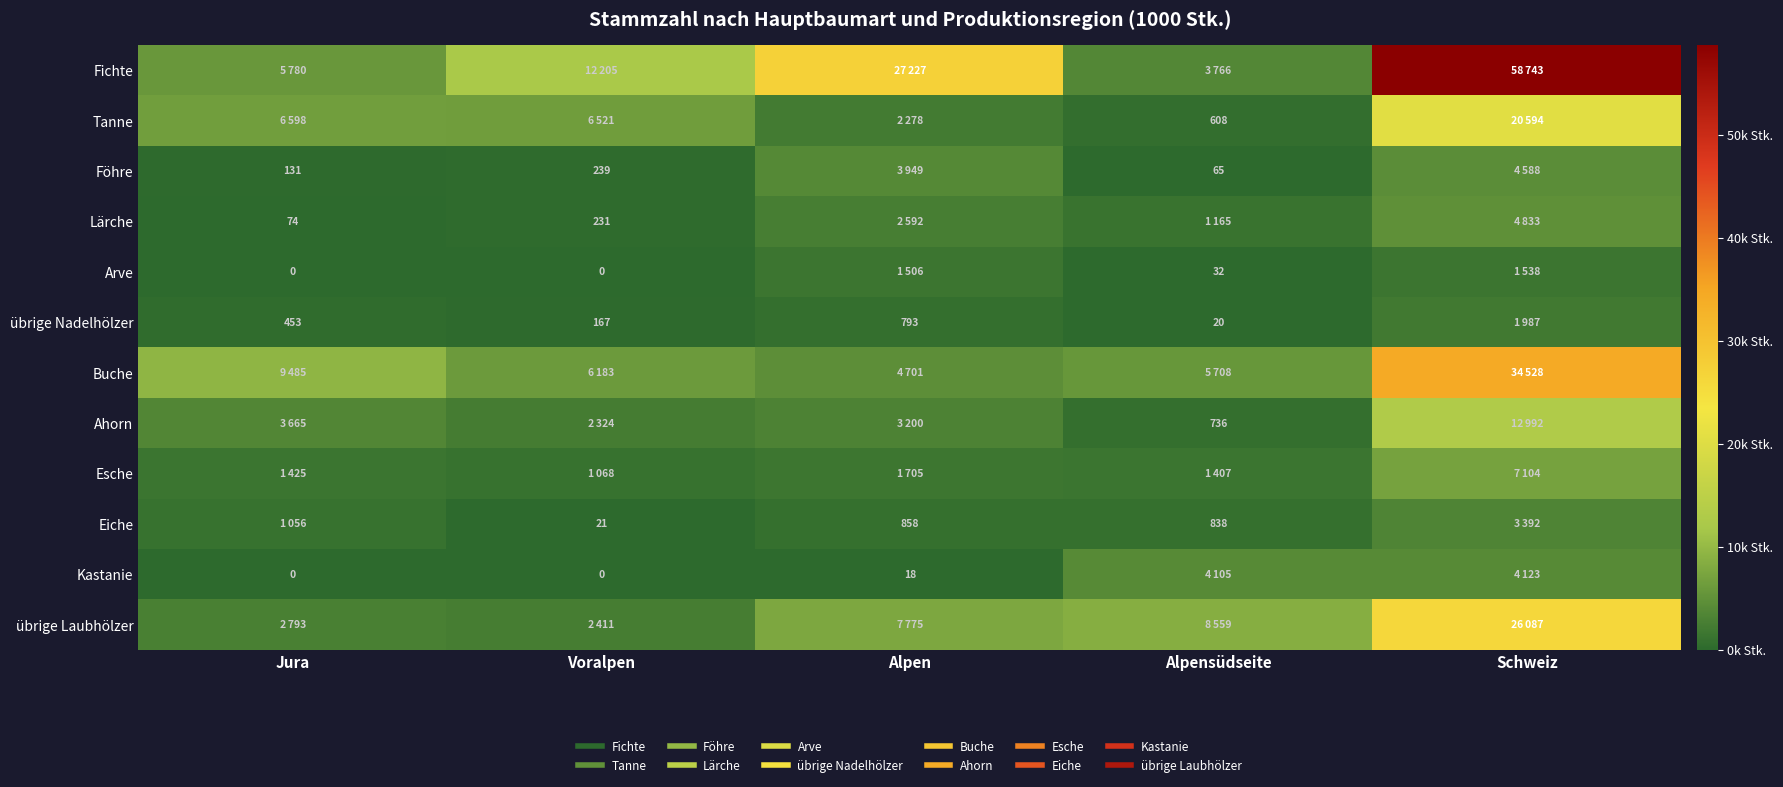

What is the maximum value for Arve?

1538